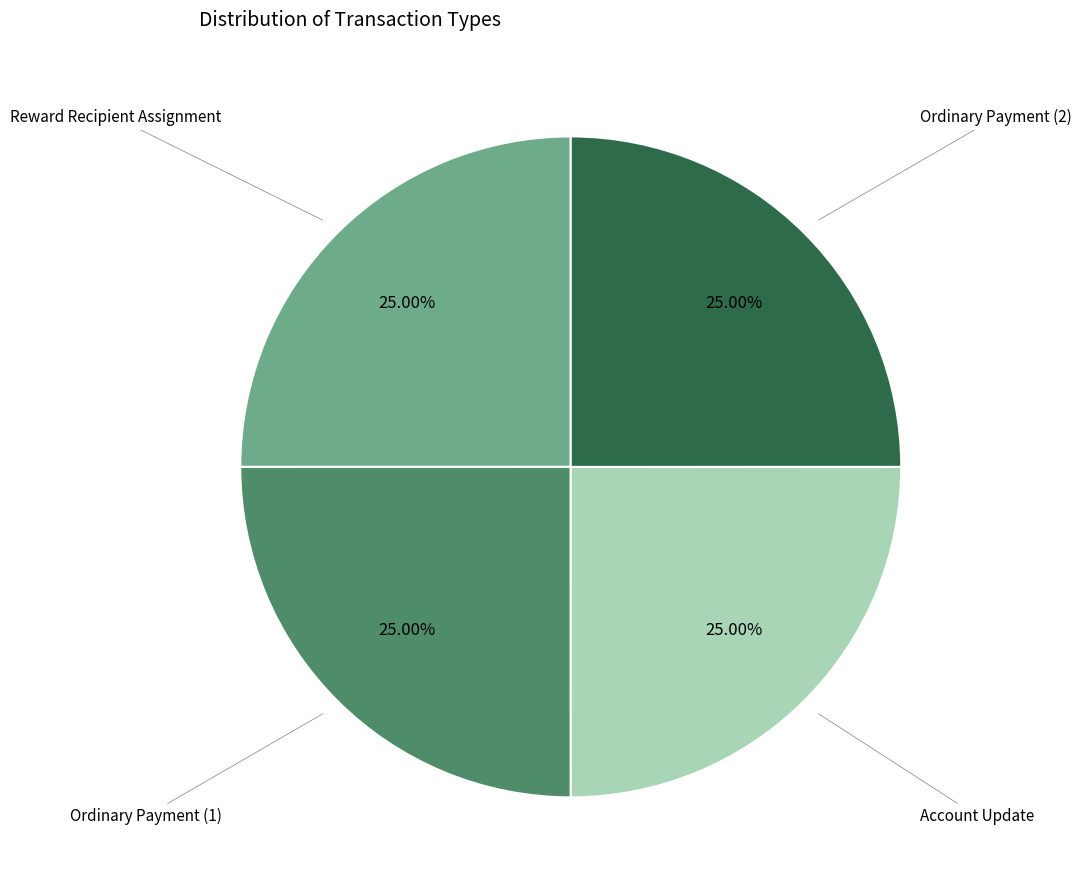

Is there a majority slice in this chart?

No